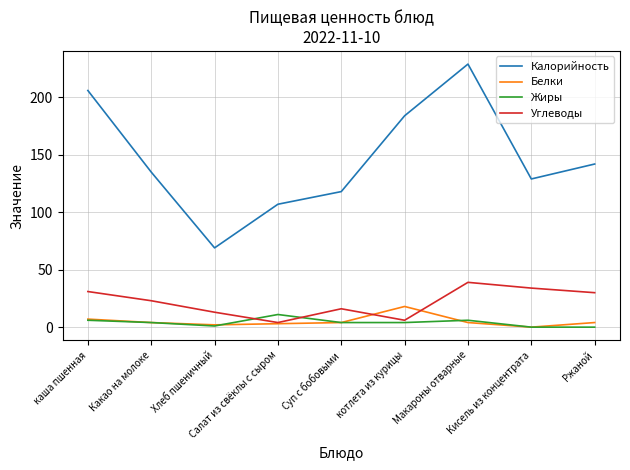

What are all the series names shown in the legend?

Калорийность, Белки, Жиры, Углеводы